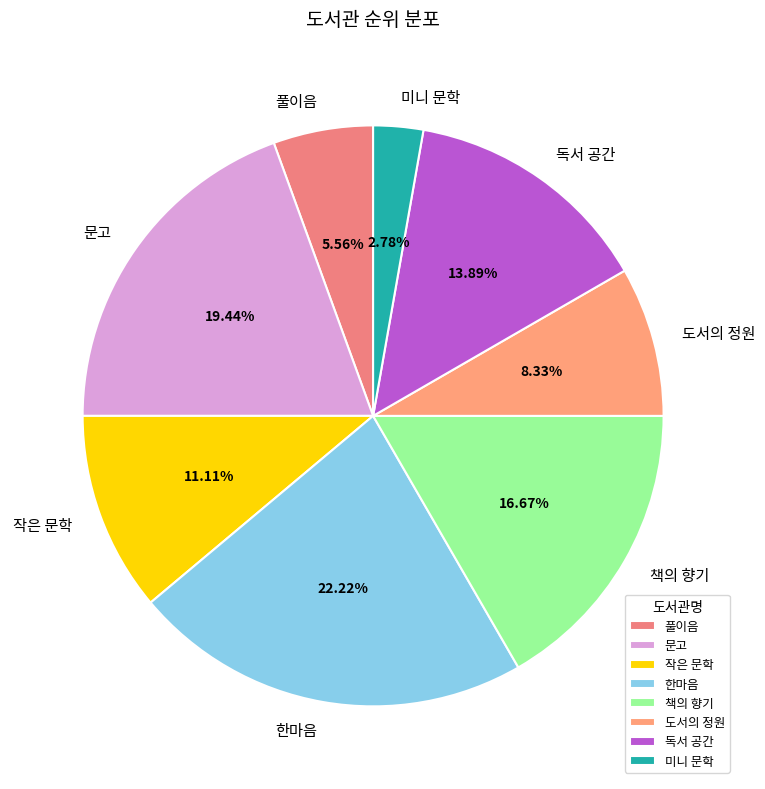

How many segments does this pie chart have?

8